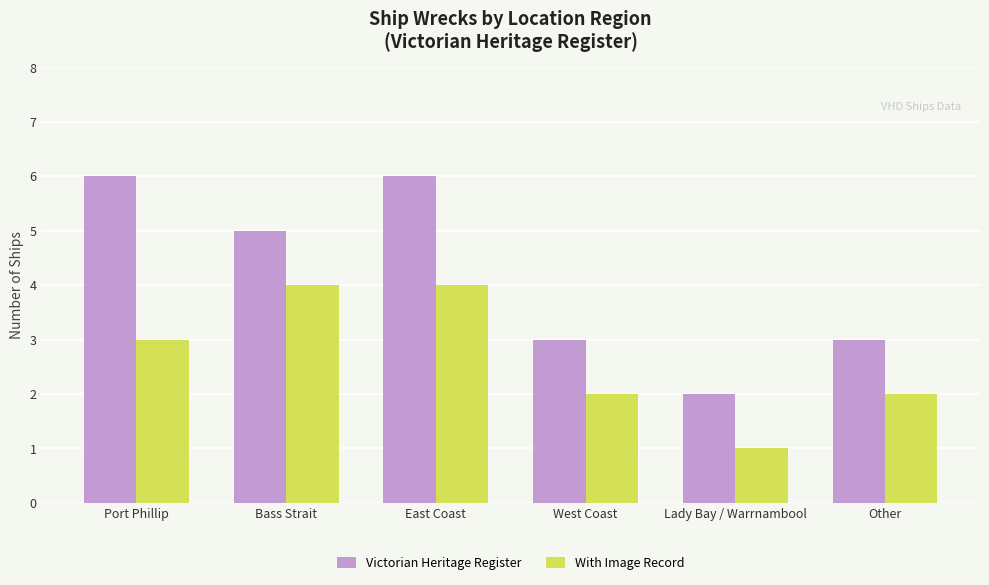

Which series has the largest total across all categories?

Victorian Heritage Register